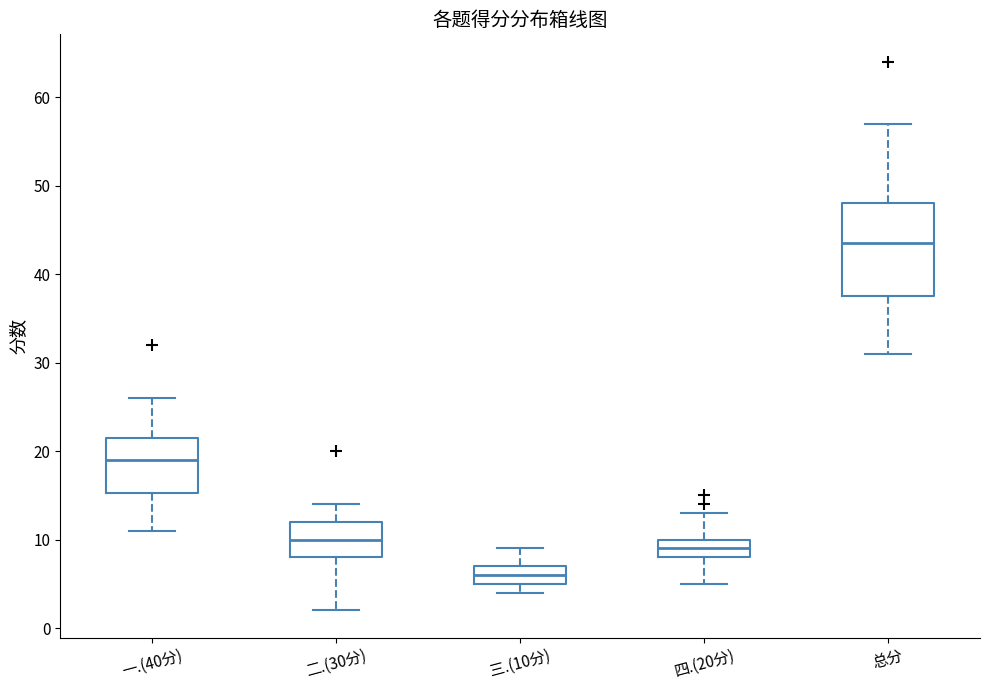

Which box's median line is the lowest?

三.(10分)